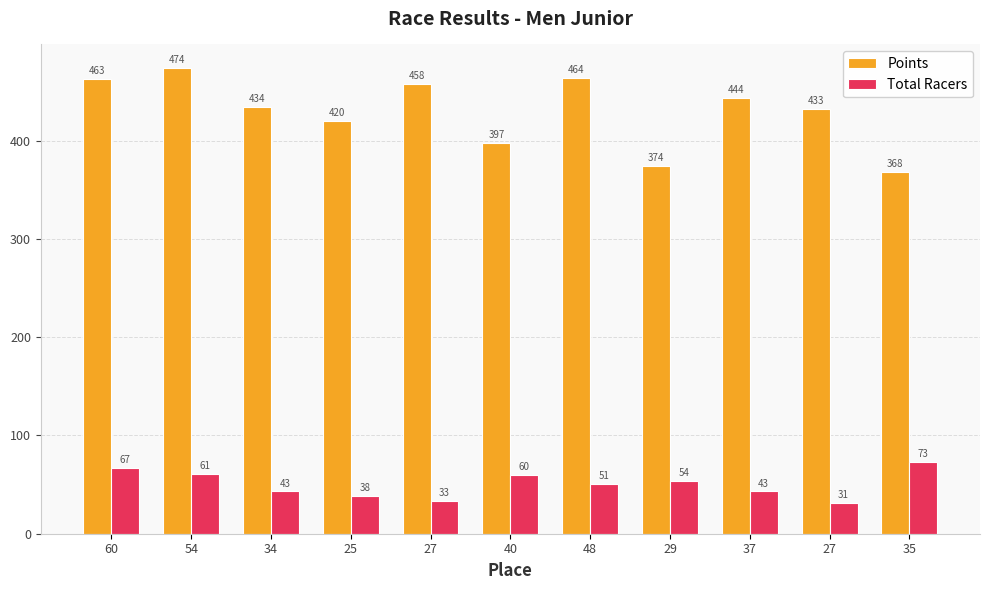

What are all the series names shown in the legend?

Points, Total Racers